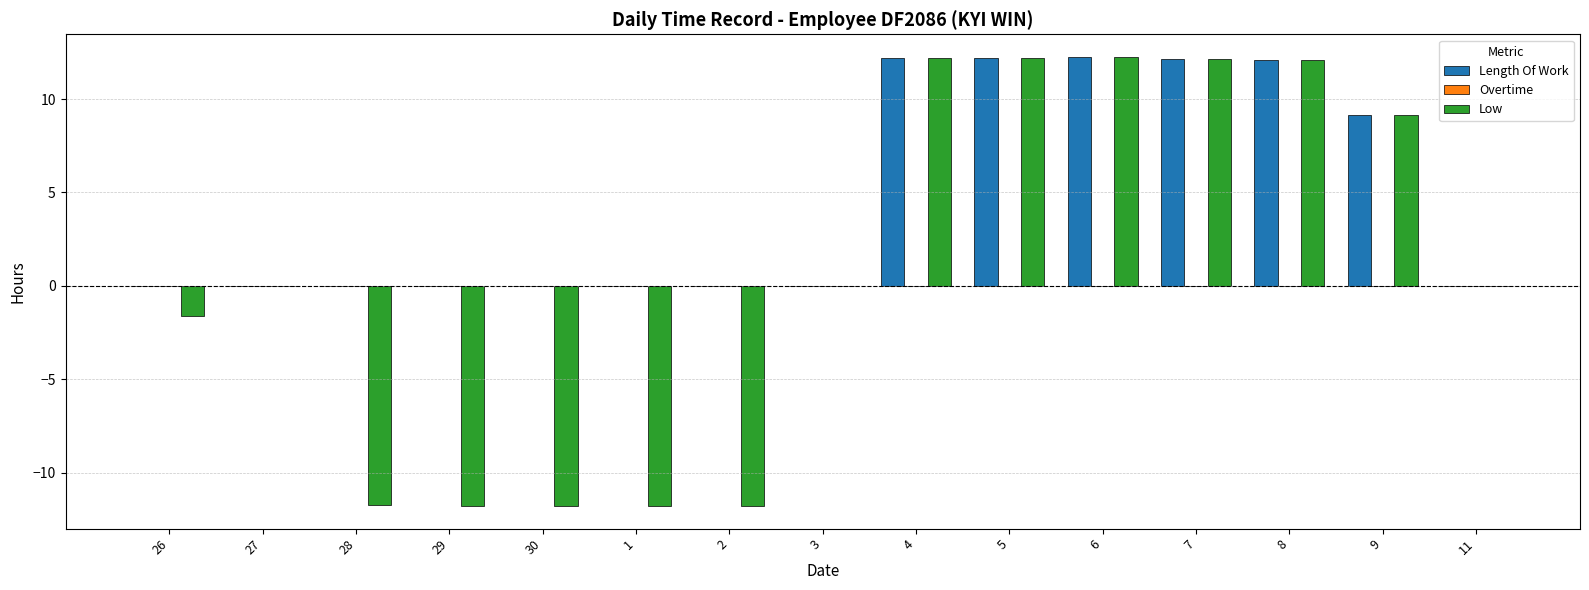

What is the greatest value displayed?

12.3